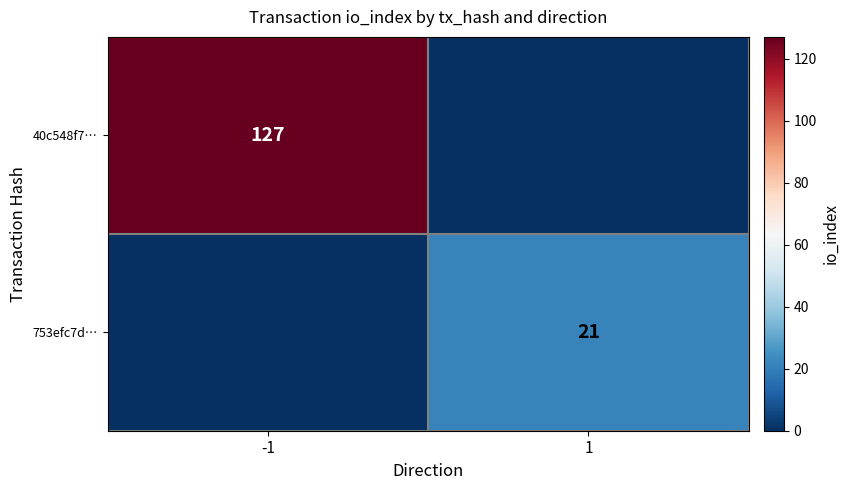

True or false: 40c548f7… has a value of 127 at -1.

True